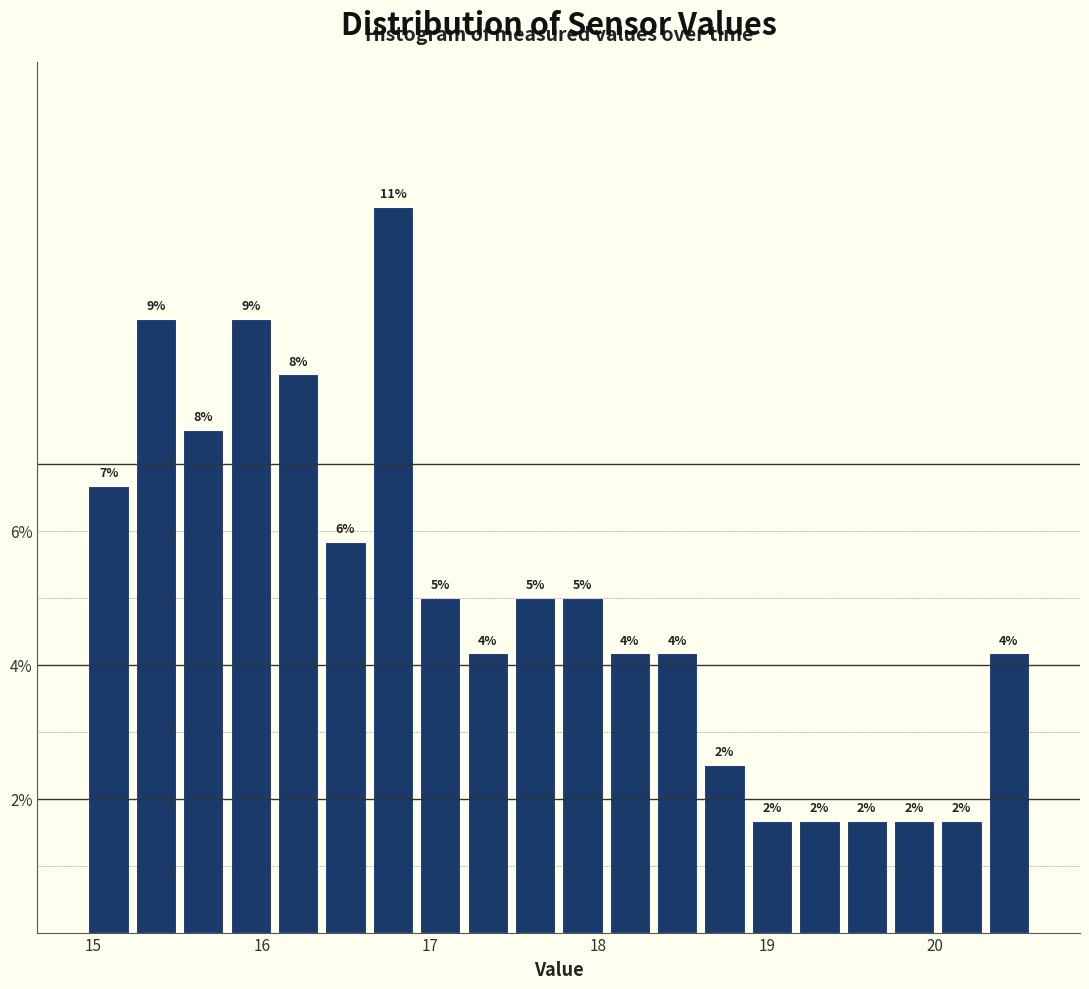

Around what value on the x-axis is the tallest bar? Give the approximate position of its centre, as read against the axis.

16.8